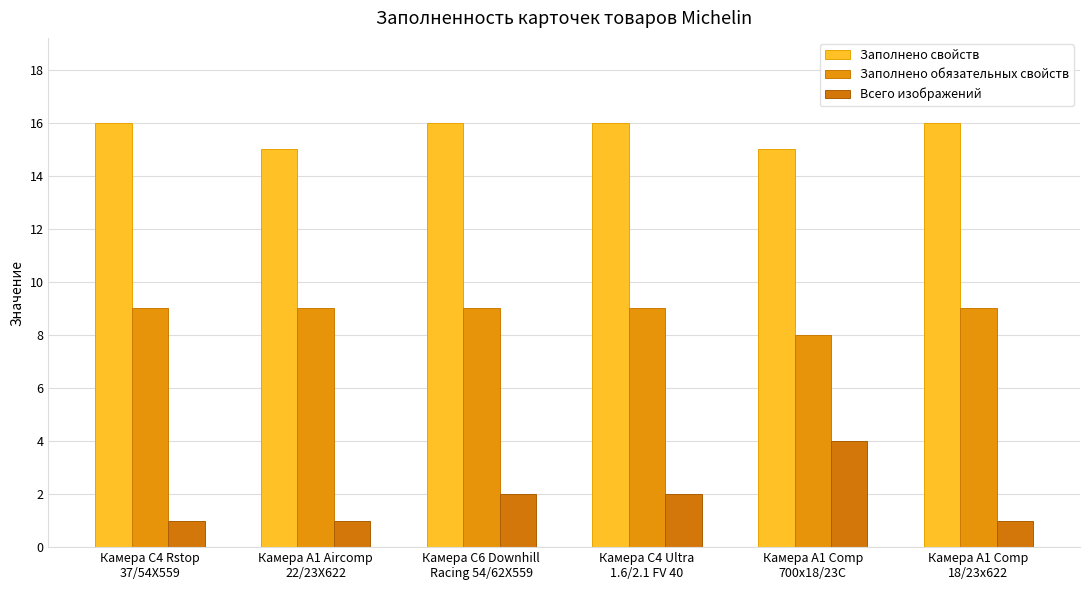

What is the label of the 5th bar from the right?

Камера A1 Aircomp
22/23X622